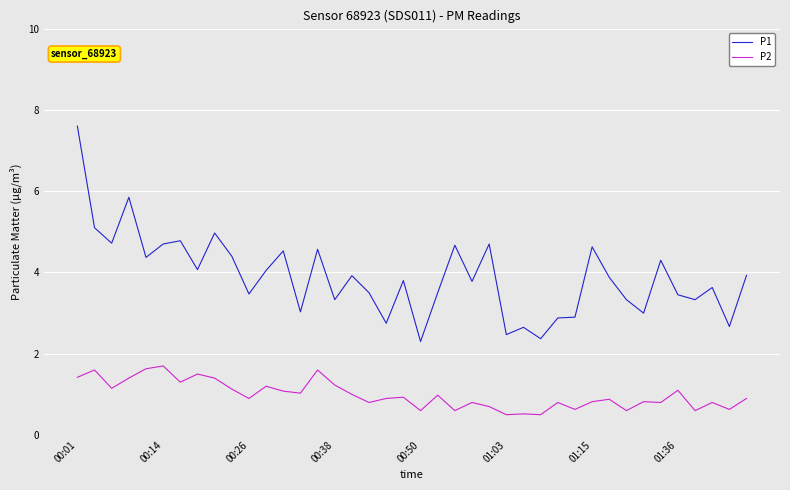

List the series in order of their peak value, lowest first.

P2, P1